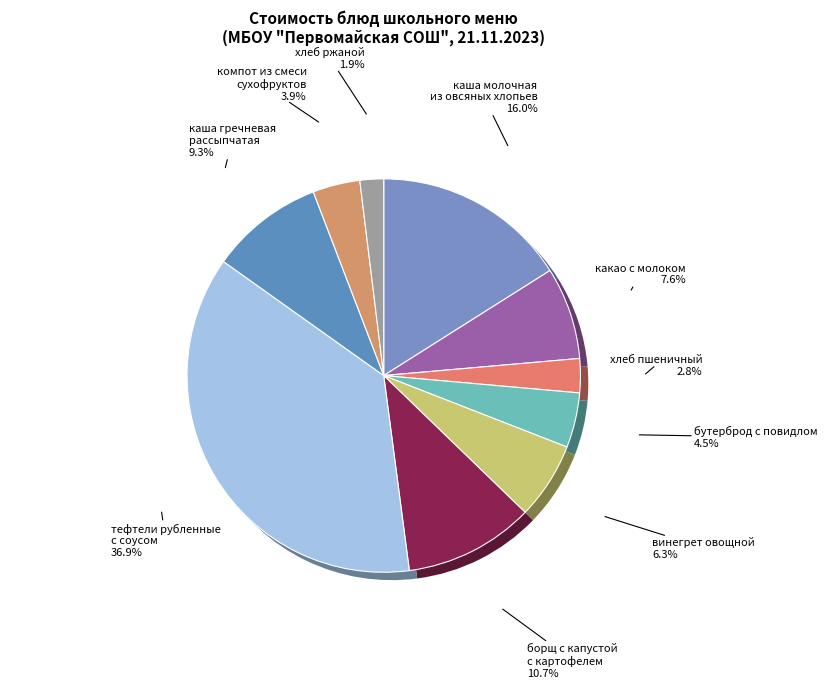

Rank the categories by value from lowest to highest.

хлеб ржаной, хлеб пшеничный, компот из смеси
сухофруктов, бутерброд с повидлом, винегрет овощной, какао с молоком, каша гречневая
рассыпчатая, борщ с капустой
с картофелем, каша молочная
из овсяных хлопьев, тефтели рубленные
с соусом